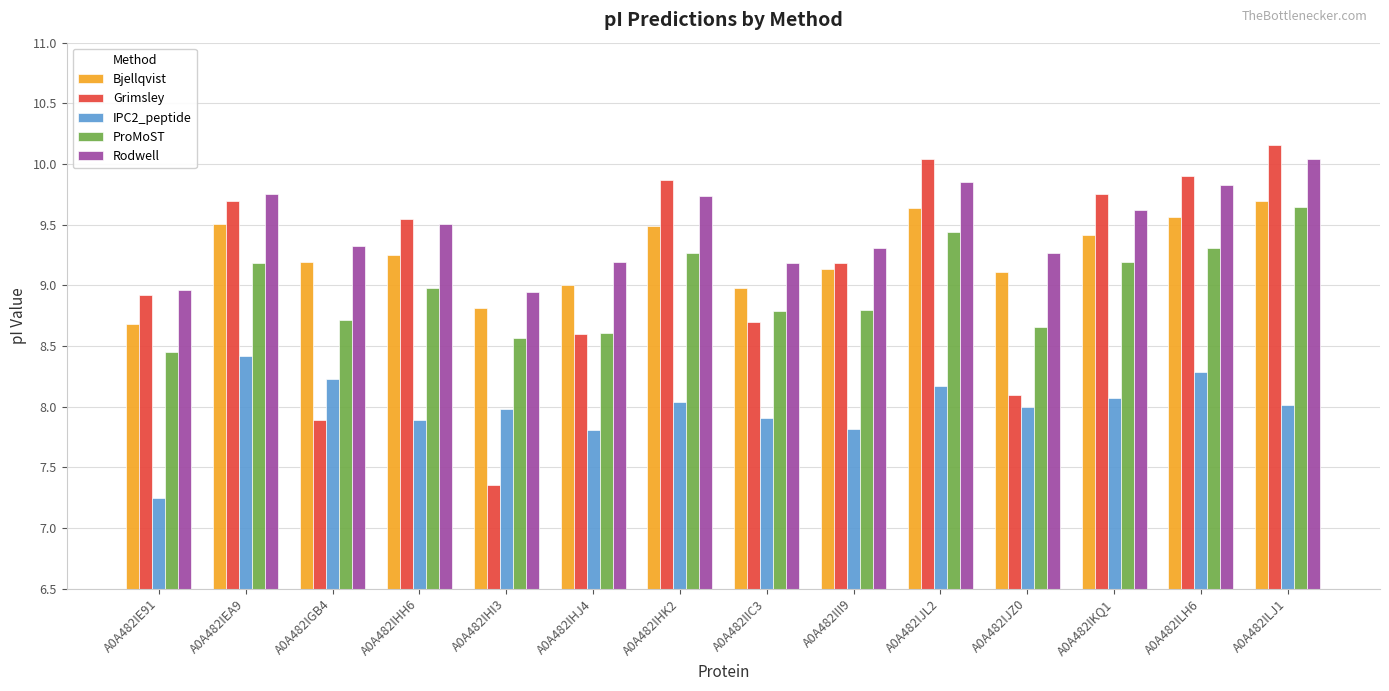

Which series changed the most between A0A482IEA9 and A0A482IGB4?

Grimsley